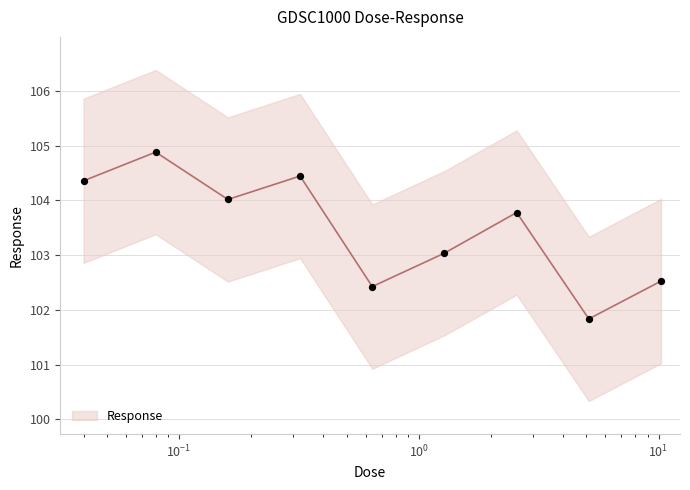

Which has a higher value, 0.04 or 0.64?

0.04